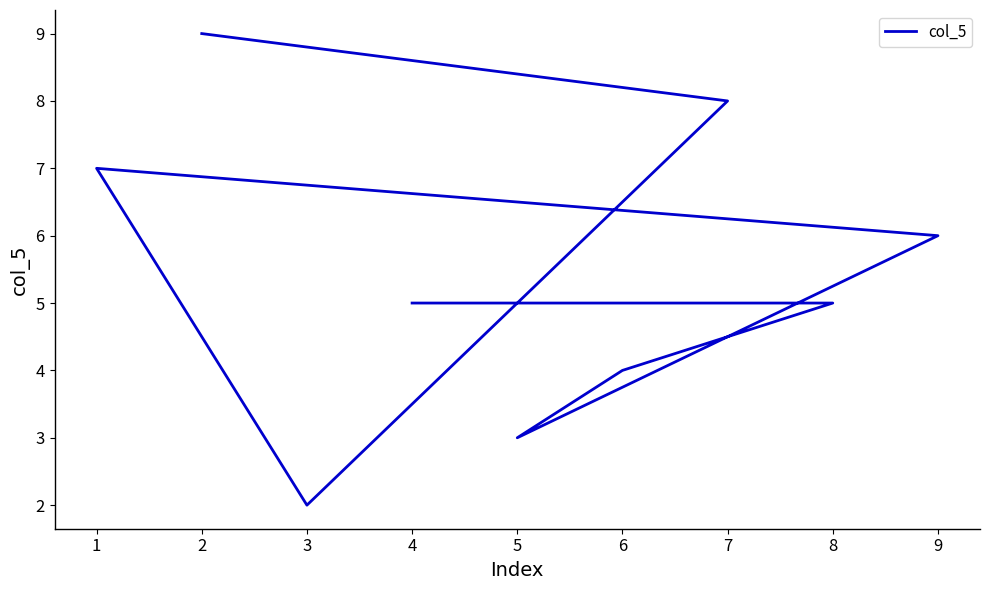

True or false: the data shows 6 at 6.

False